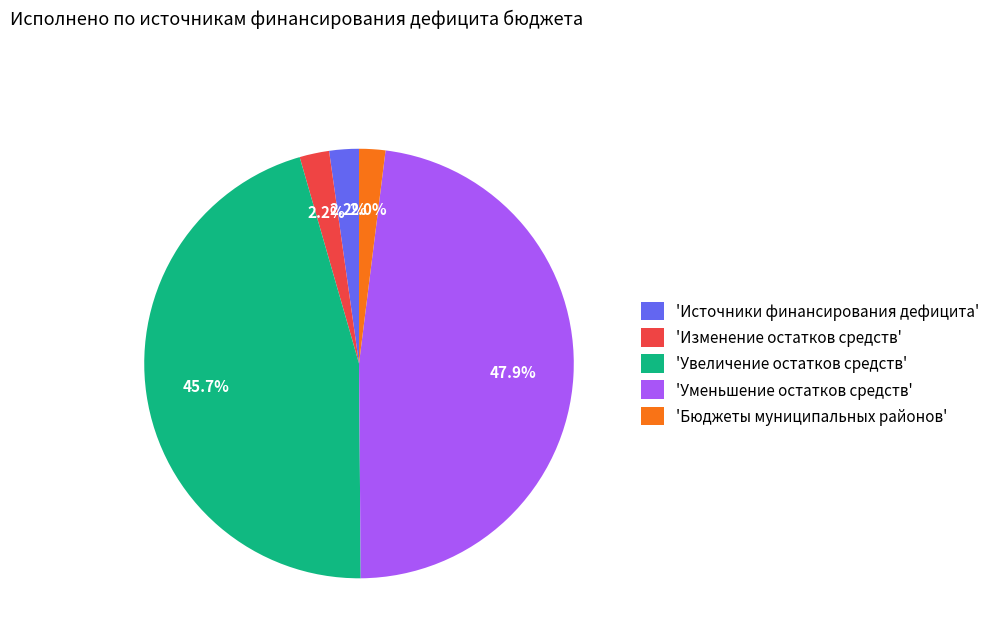

How much of the chart is everything except 'Уменьшение остатков средств'?

52.1%